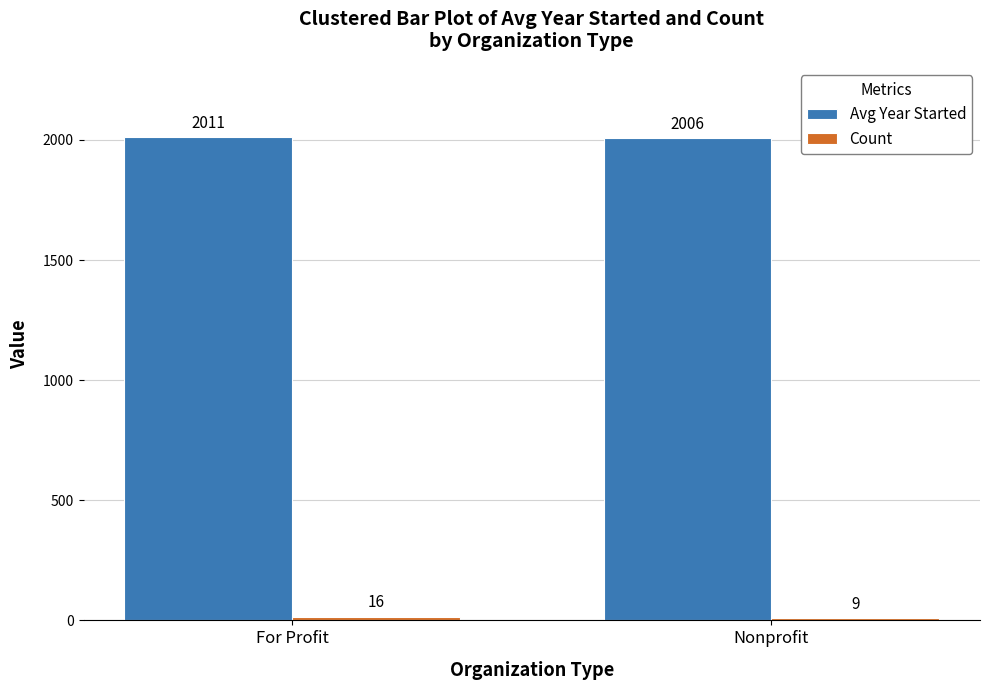

How many groups of bars are there?

2